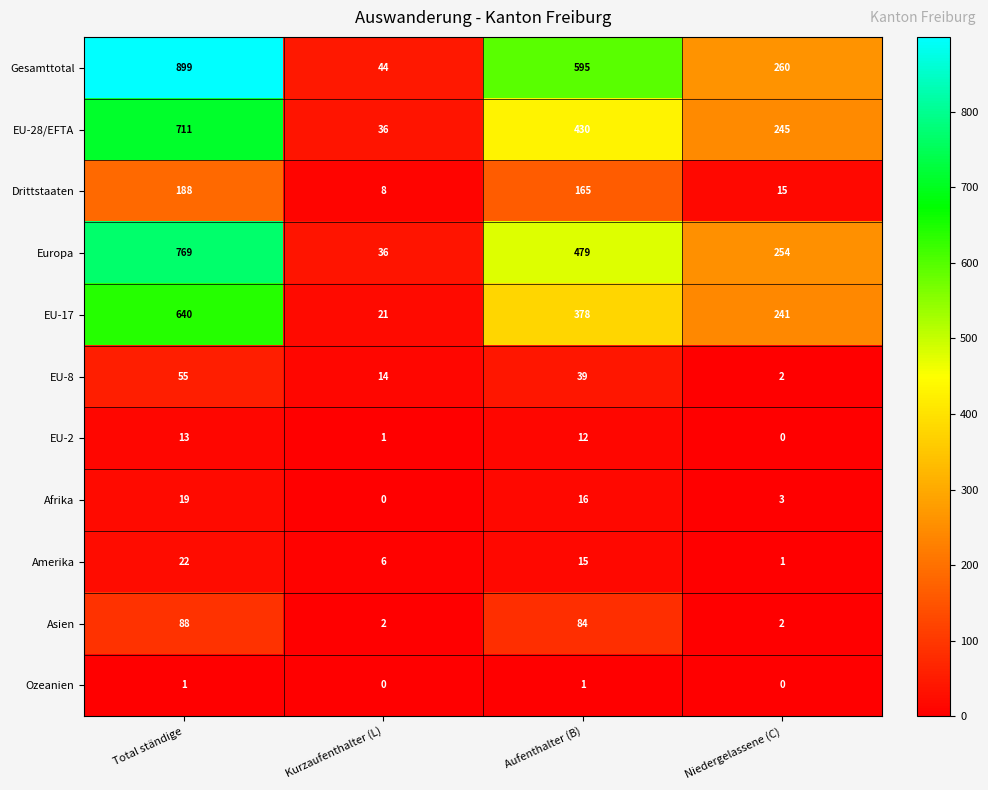

What is the total value across all series at Kurzaufenthalter (L)?

168